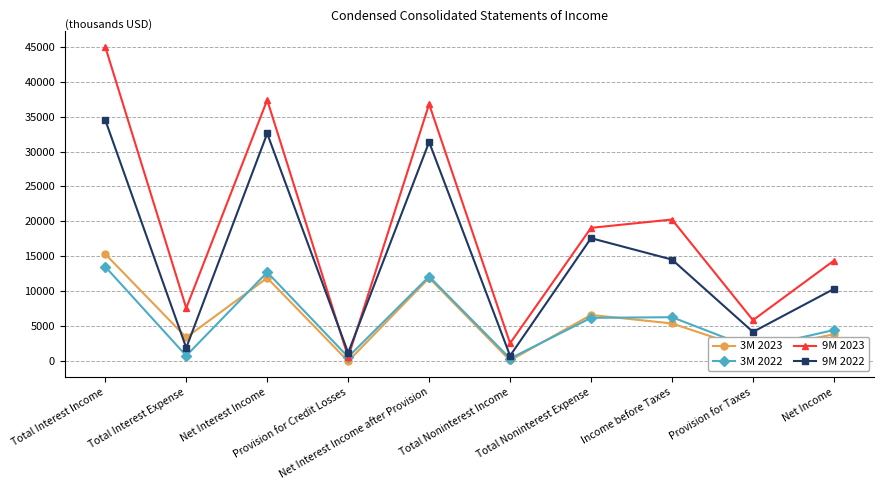

What is the value of the 3M 2023 point at the 10th from the left?

3853